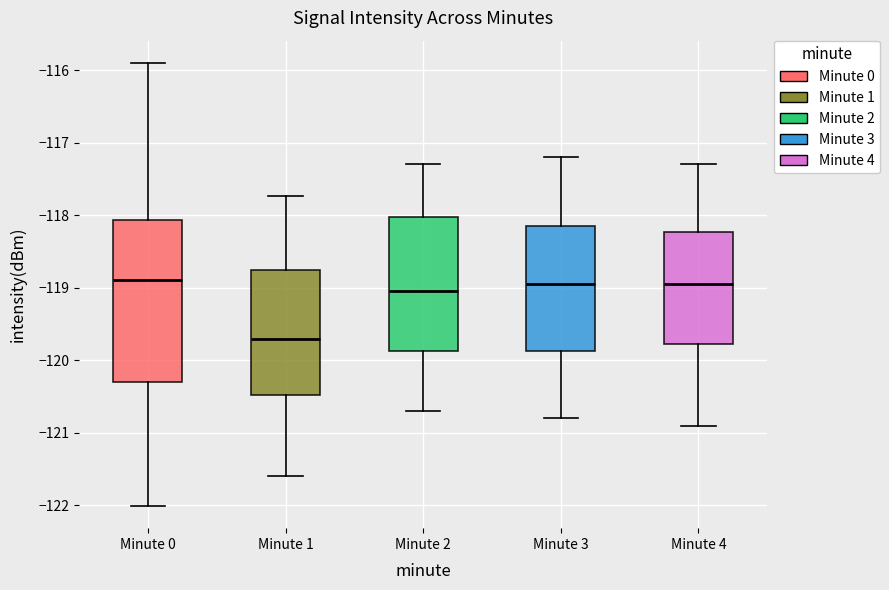

Reading left to right, transcribe this box plot: for each box, give where its median line is, the range the box spans, and where its two whiskers end, as read against the y-axis. The values are not printed on the chart, so give them approximately, as read against the axis.

Minute 0: median -118.9, box -120.3 to -118.1, whiskers -122.0 to -115.9
Minute 1: median -119.7, box -120.5 to -118.7, whiskers -121.6 to -117.7
Minute 2: median -119.0, box -119.9 to -118.0, whiskers -120.7 to -117.3
Minute 3: median -118.9, box -119.9 to -118.1, whiskers -120.8 to -117.2
Minute 4: median -118.9, box -119.8 to -118.2, whiskers -120.9 to -117.3